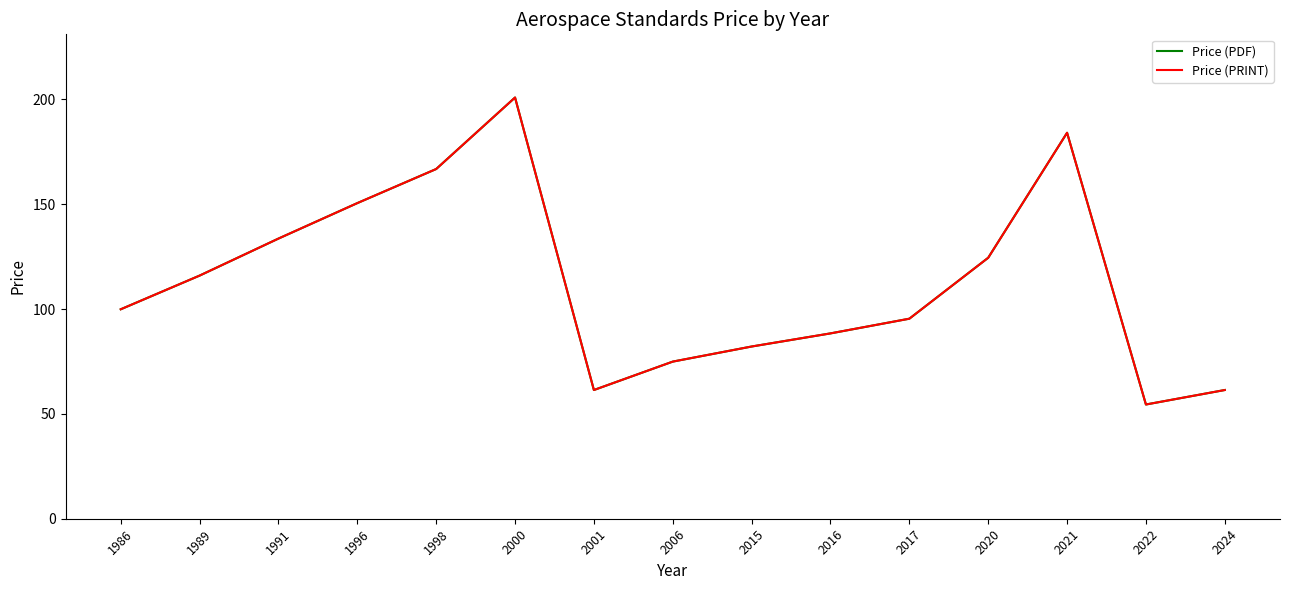

How many interior local valleys does the Price (PDF) series have?

2